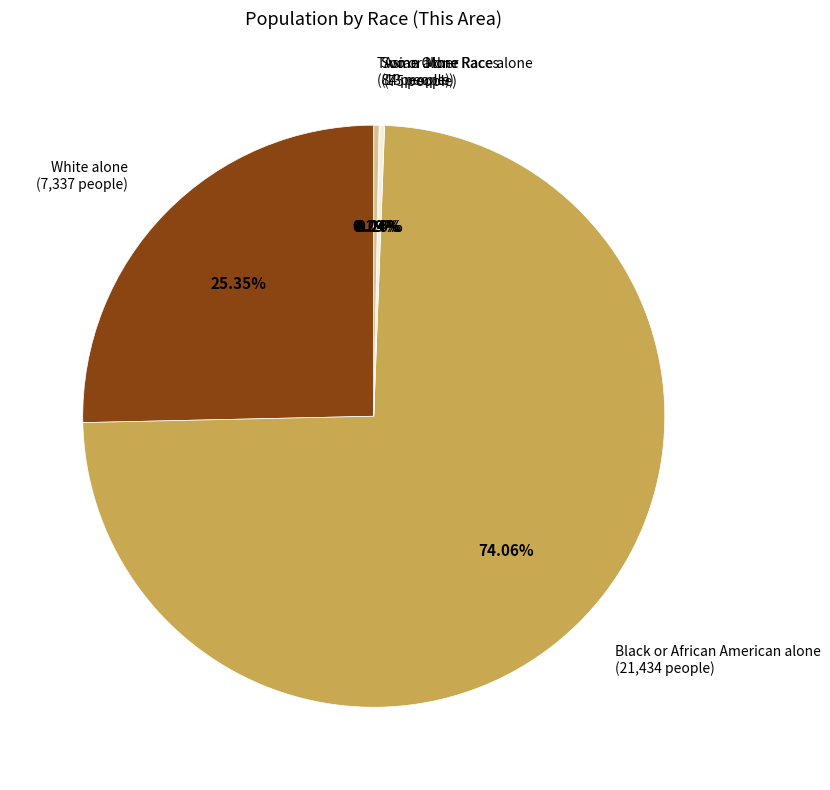

To the nearest percent, what percentage of the pie is White alone?

25%